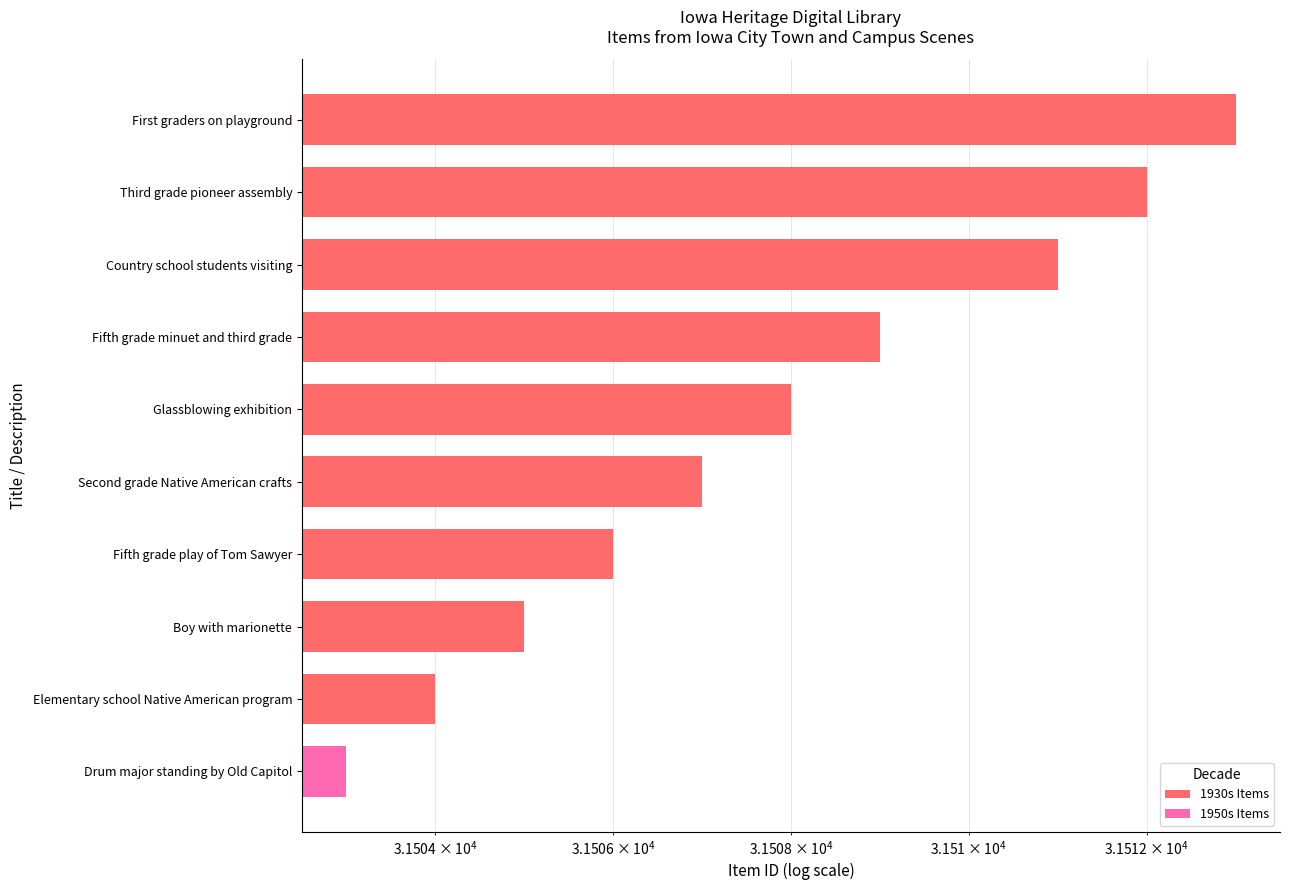

What is the change in value from Country school students visiting to Glassblowing exhibition?

-3